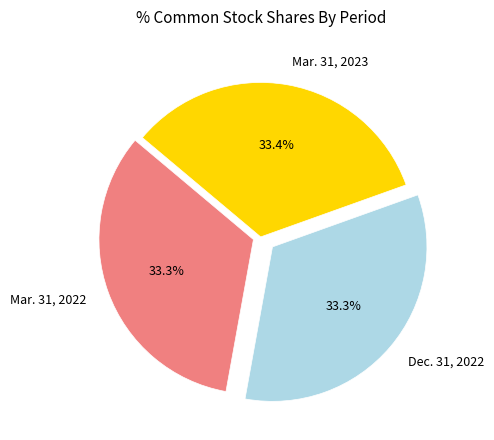

Approximately how many times larger is the value at Mar. 31, 2023 compared to Dec. 31, 2022?

1.0